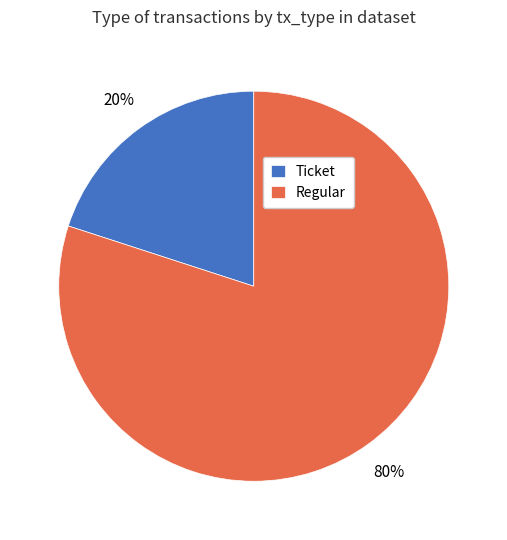

Is Regular the majority of the pie?

Yes